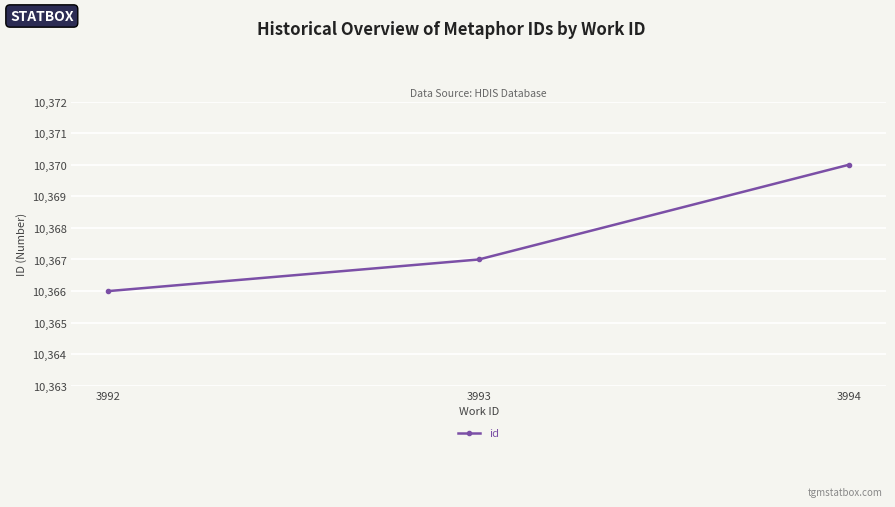

Count the values in the range 10366 to 10370.

3